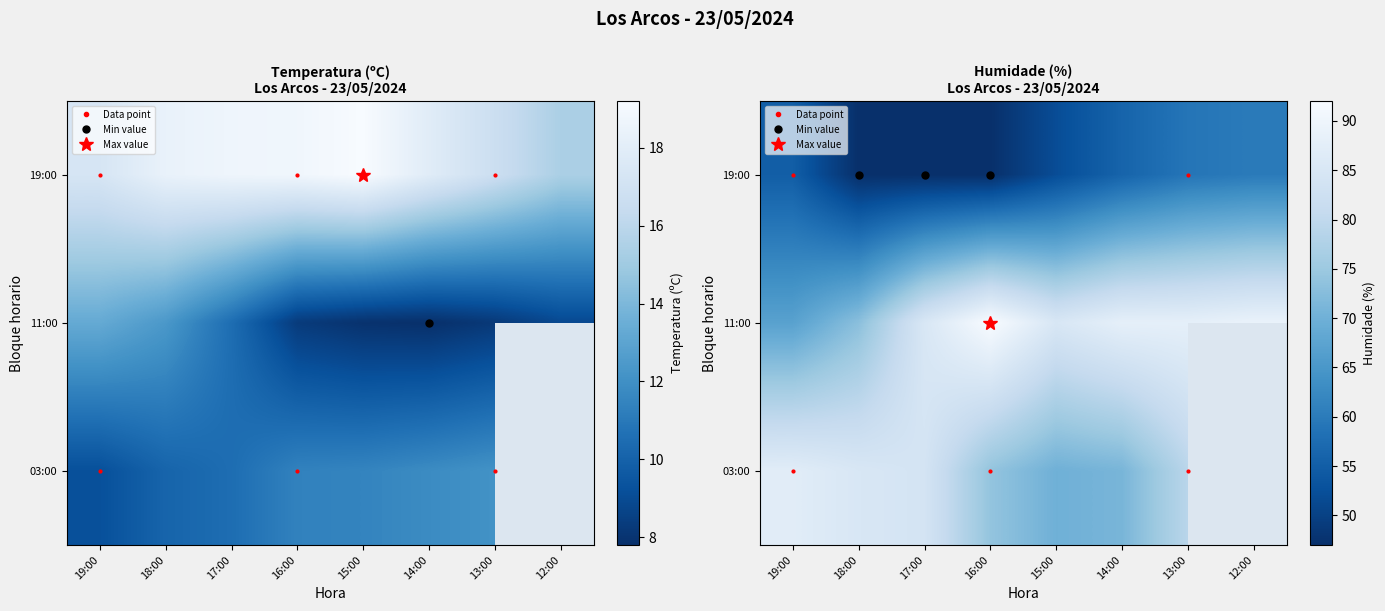

Which category has the highest value across all series?

16:00